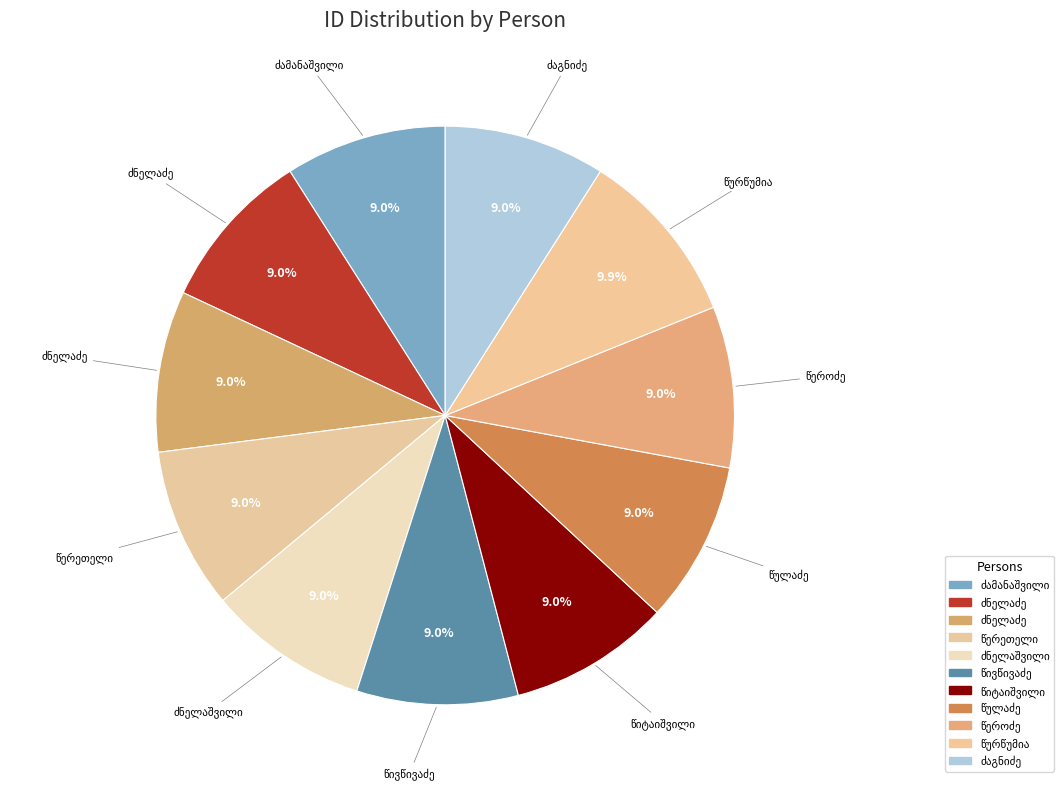

What is the smallest slice in the pie chart?

მოსე წეროძე